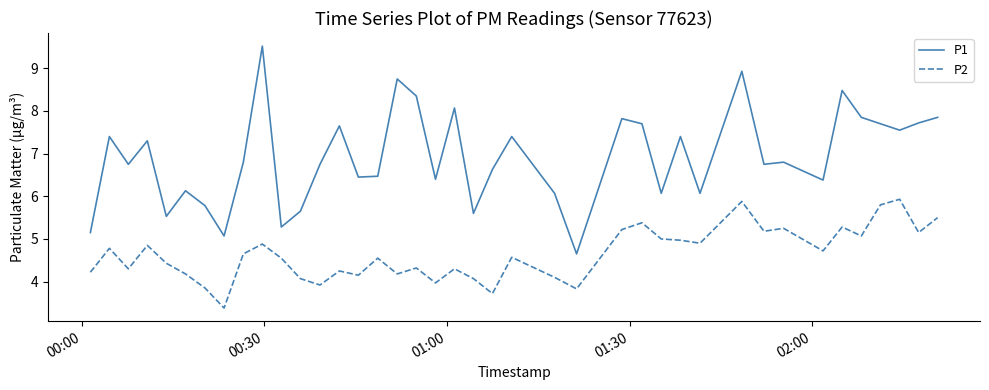

Which series has the largest total across all categories?

P1